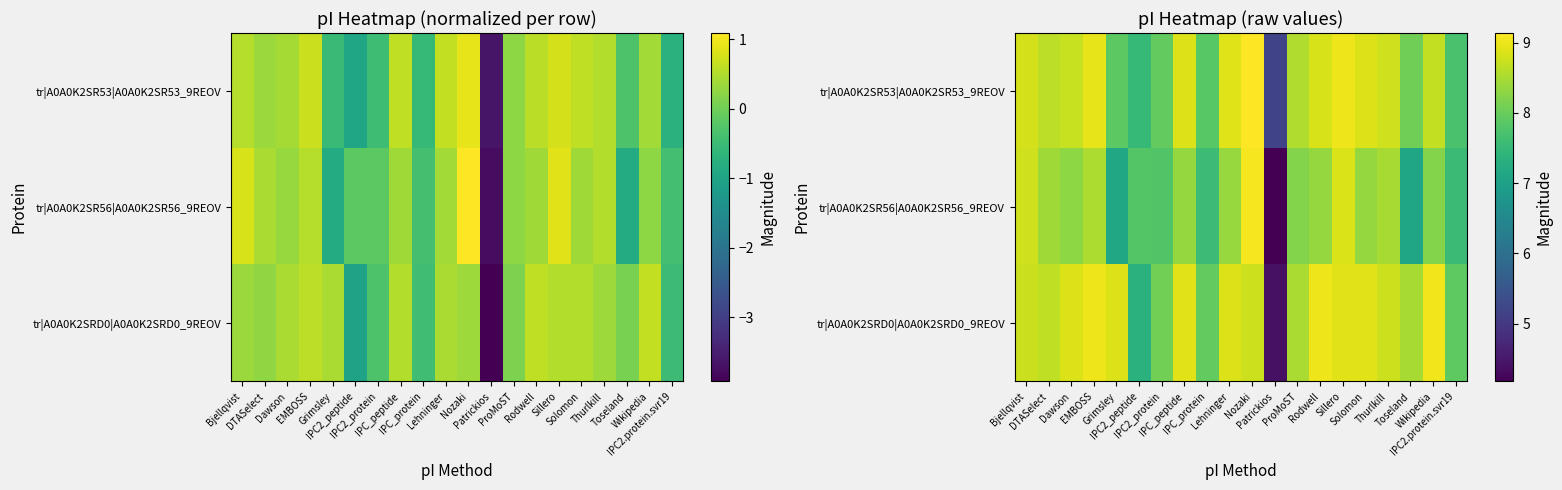

What value does the tr|A0A0K2SRD0|A0A0K2SRD0_9REOV series have at Lehninger?

8.9